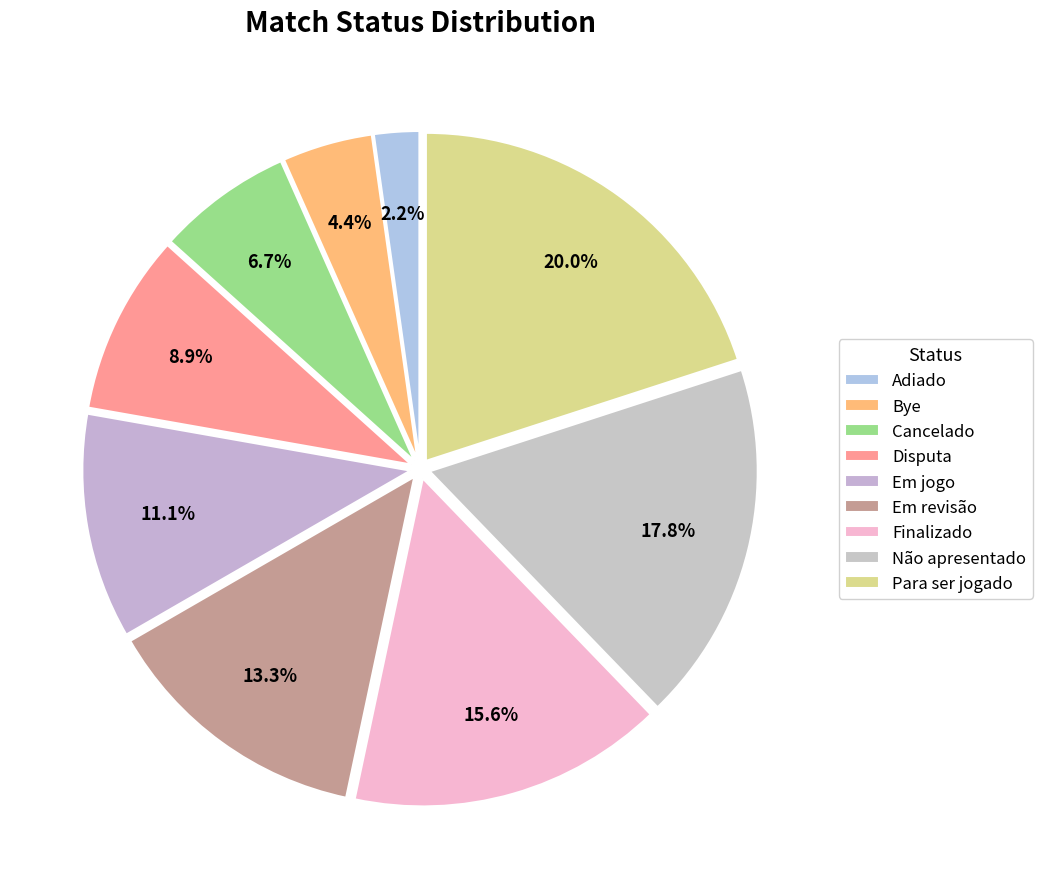

To the nearest percent, what percentage of the pie is Em jogo?

11%